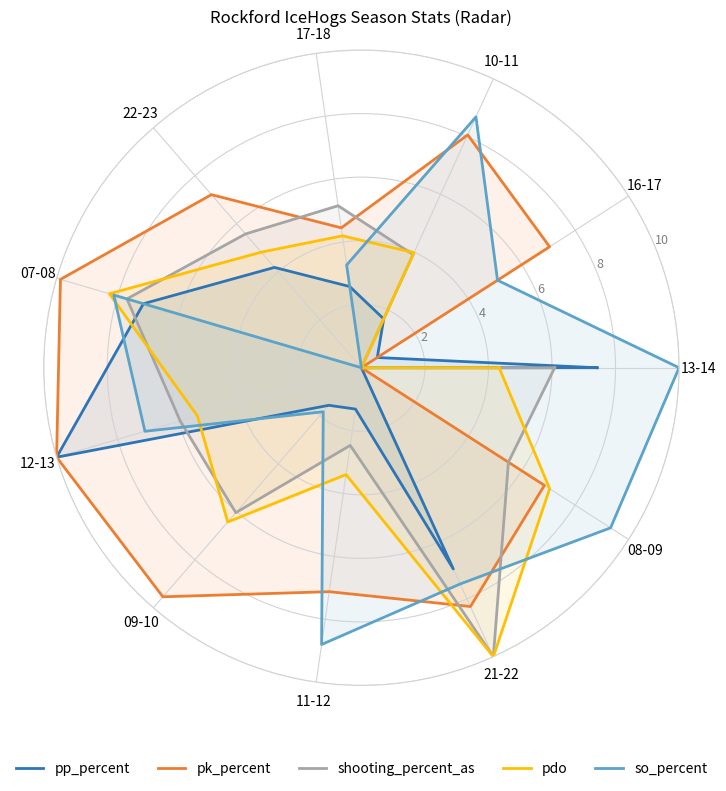

Read the pp_percent value at 13-14.

7.4